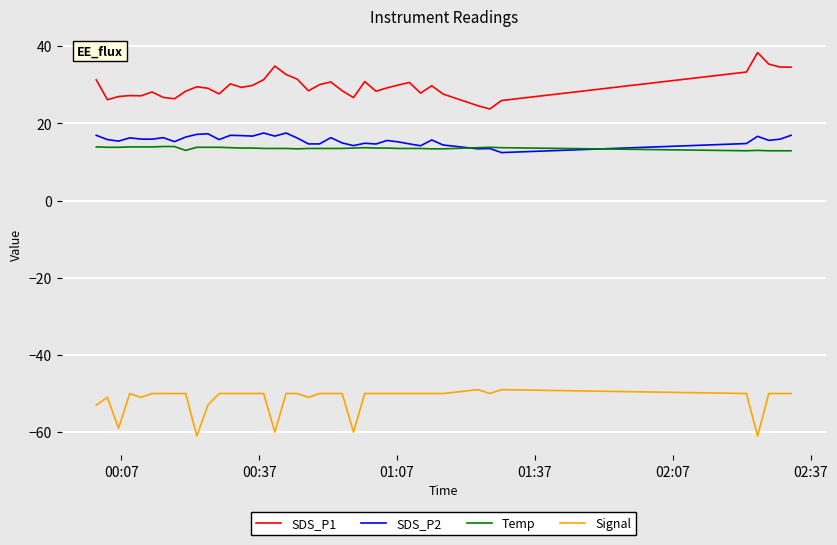

What is the smallest value displayed?

-61.0